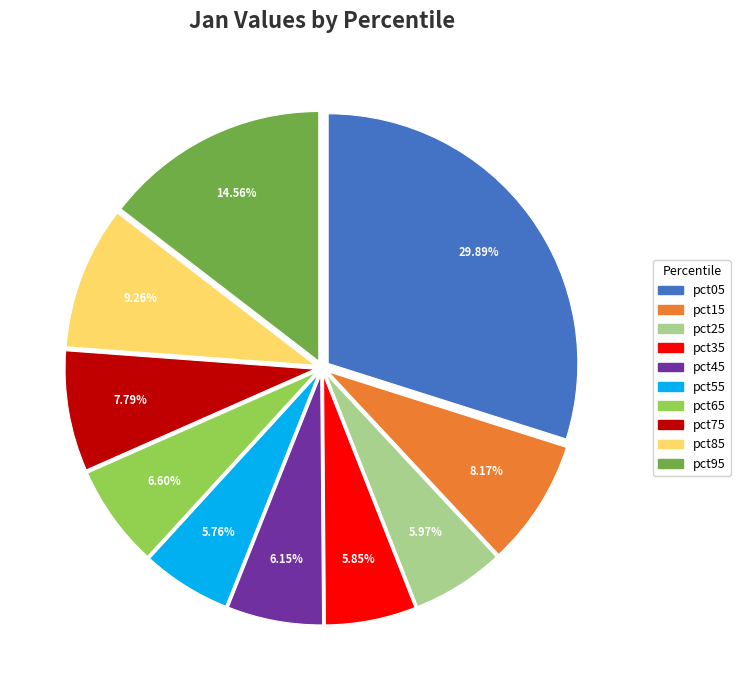

Combined, do pct45 and pct35 account for over 50%?

No